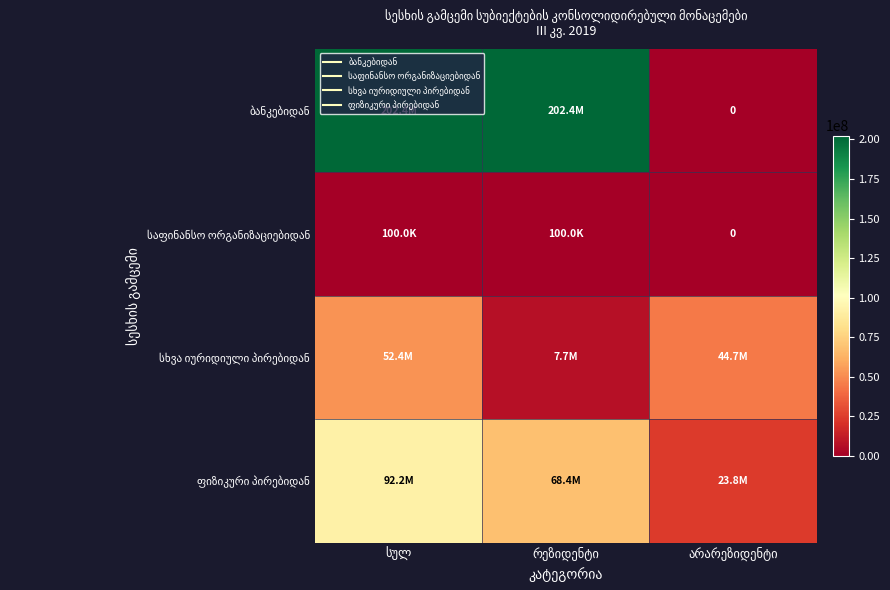

Which series has the widest spread of values?

ბანკებიდან